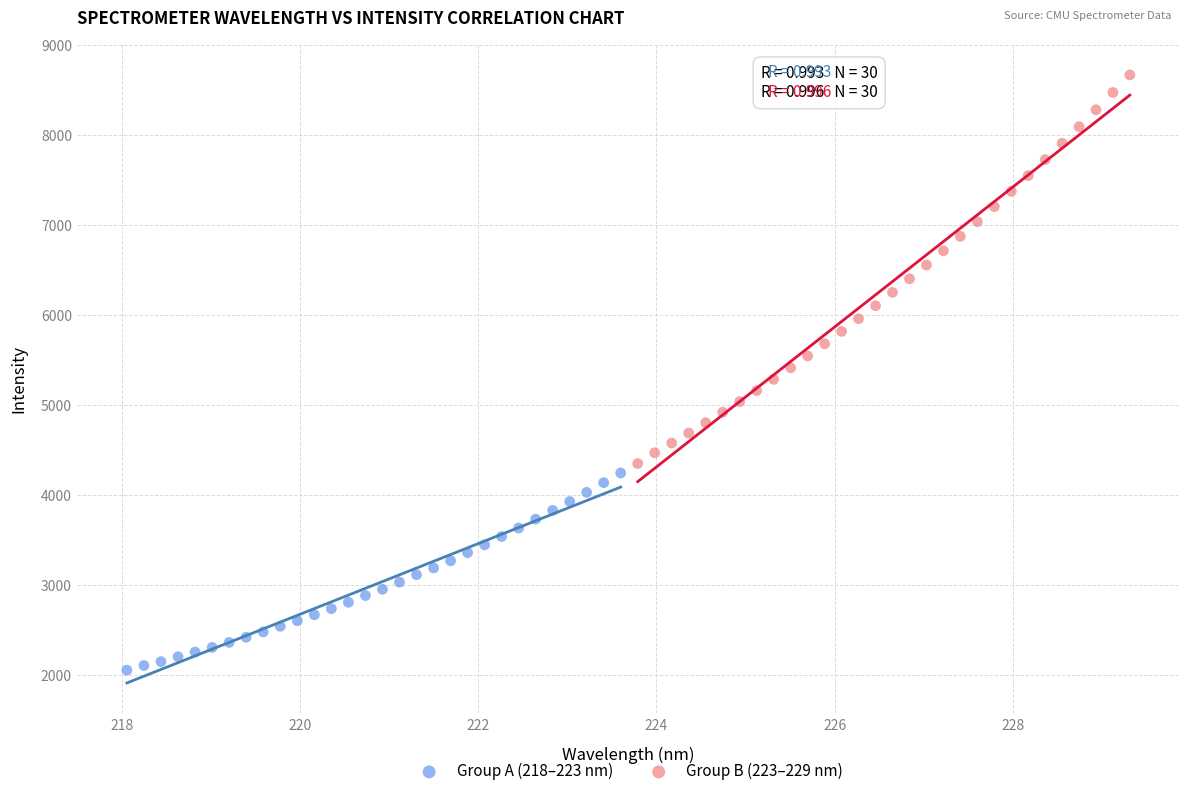

What are all the series names shown in the legend?

Group A (218–223 nm), Group B (223–229 nm)